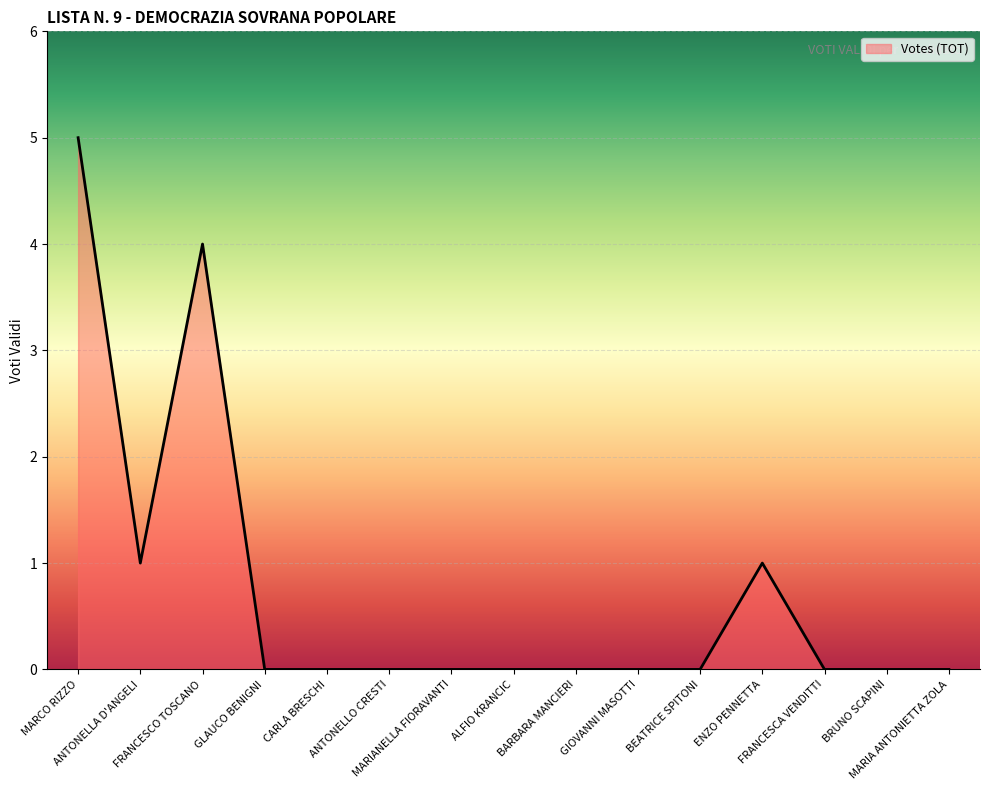

Where is the first local minimum?

ANTONELLA D'ANGELI